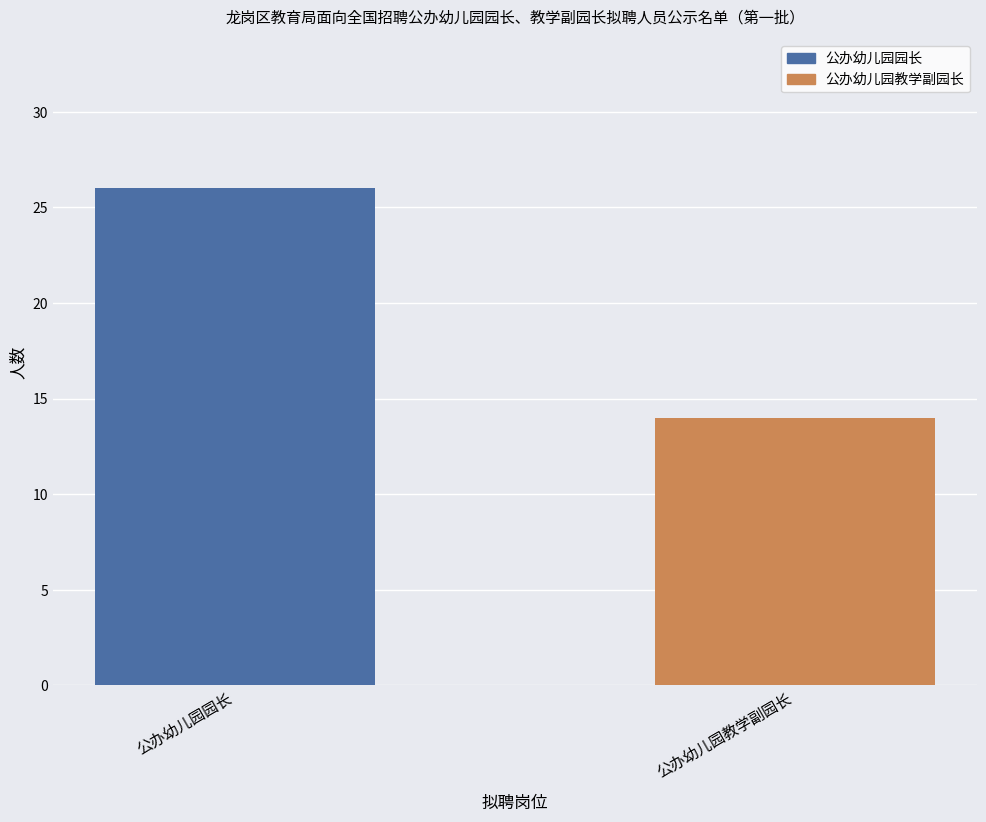

Between 公办幼儿园教学副园长 and 公办幼儿园园长, which is larger?

公办幼儿园园长